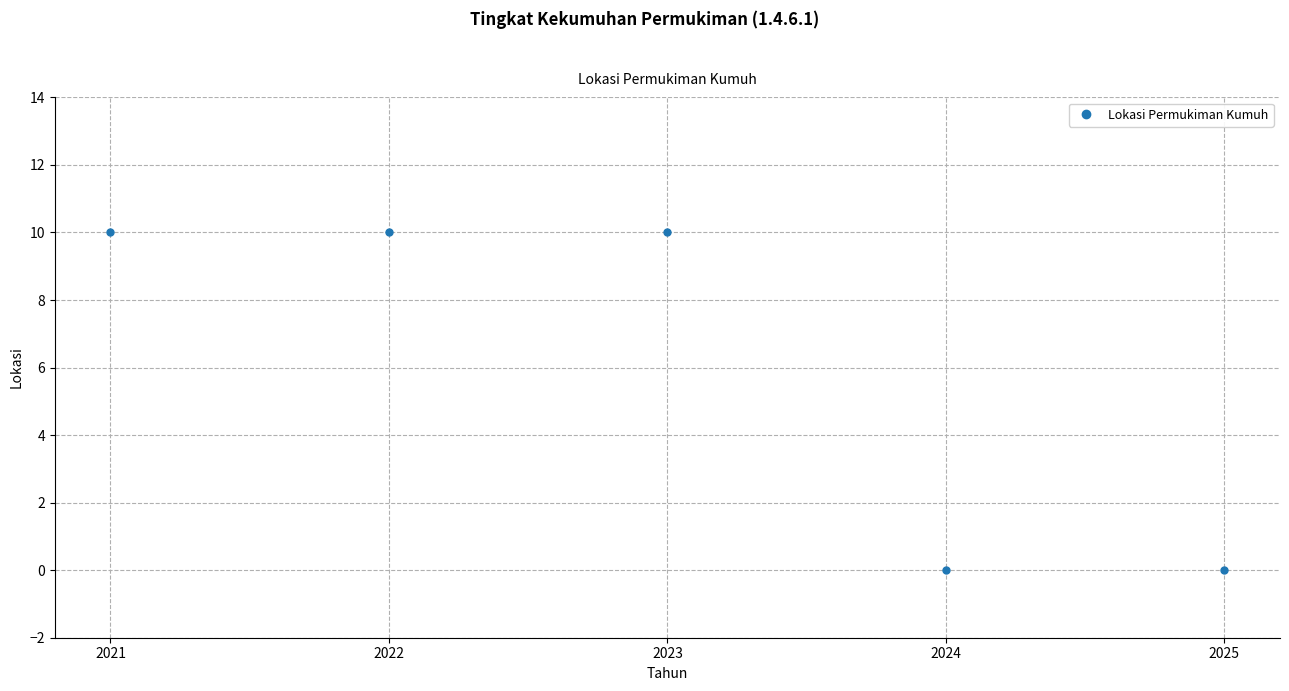

What is the sum of all values?

30